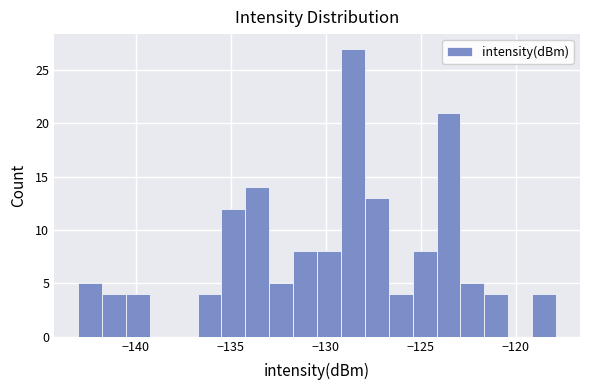

Around what value on the x-axis is the tallest bar? Give the approximate position of its centre, as read against the axis.

-128.5